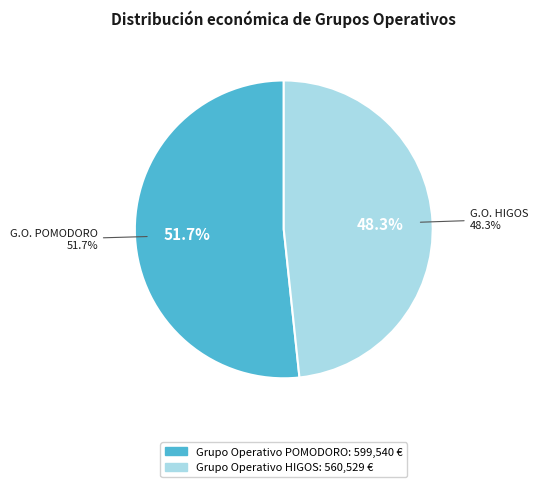

To the nearest percent, what is the combined percentage of Grupo Operativo HIGOS and Grupo Operativo POMODORO?

100%